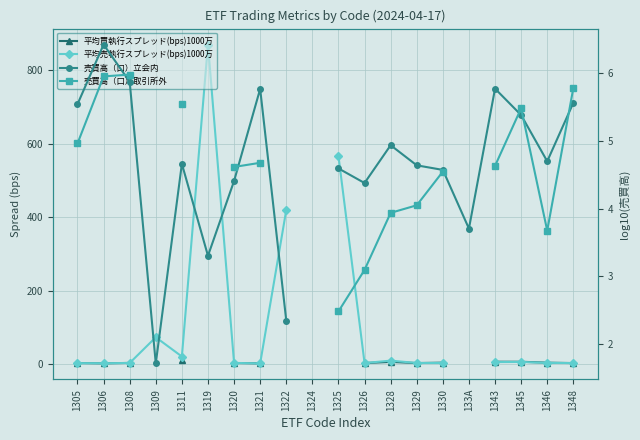

Which series has the largest range (max minus min)?

平均売執行スプレッド(bps)1000万